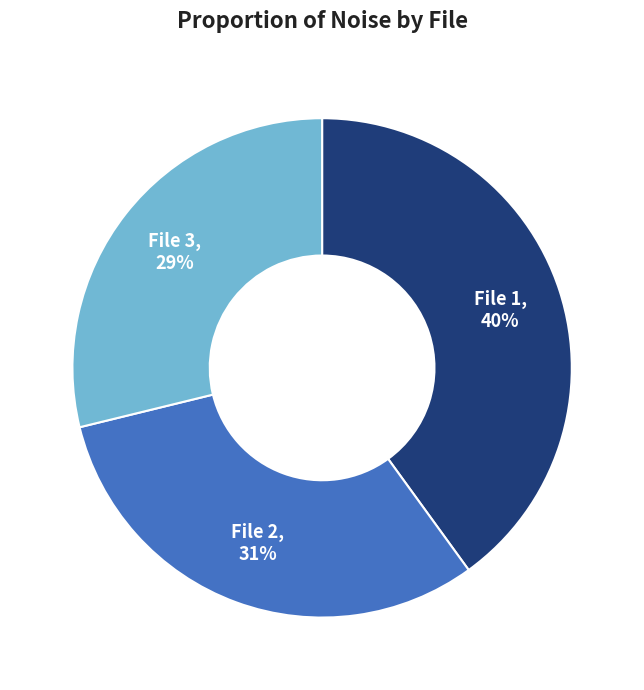

How many segments does this pie chart have?

3